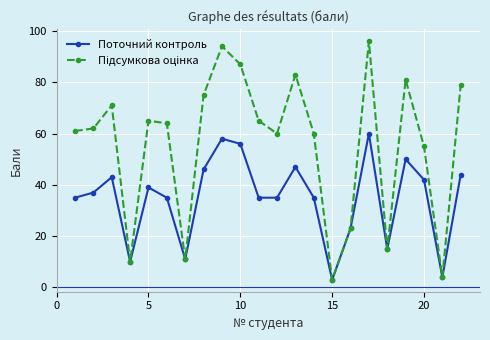

What is the smallest value displayed?

3